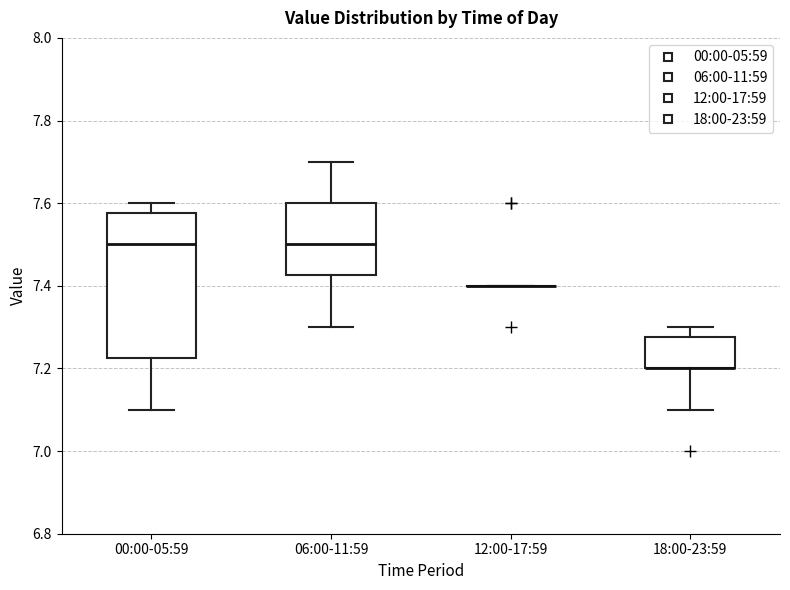

Where does the lower whisker of the box for 06:00-11:59 end on the y-axis? The values are not printed on the chart, so give them approximately, as read against the axis.

7.30